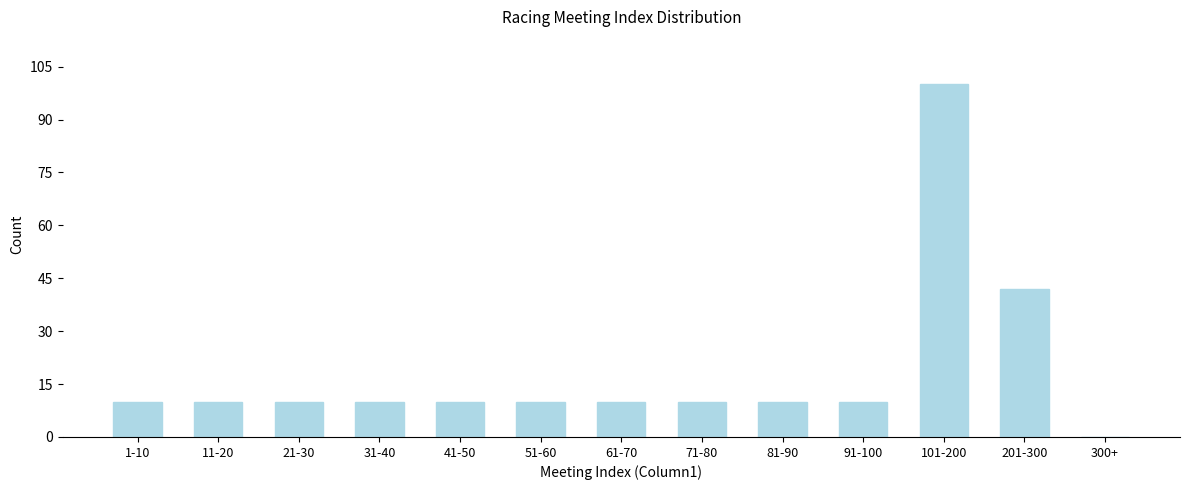

Reading right to left, extract all data points from this chart.

300+=0	201-300=42	101-200=100	91-100=10	81-90=10	71-80=10	61-70=10	51-60=10	41-50=10	31-40=10	21-30=10	11-20=10	1-10=10